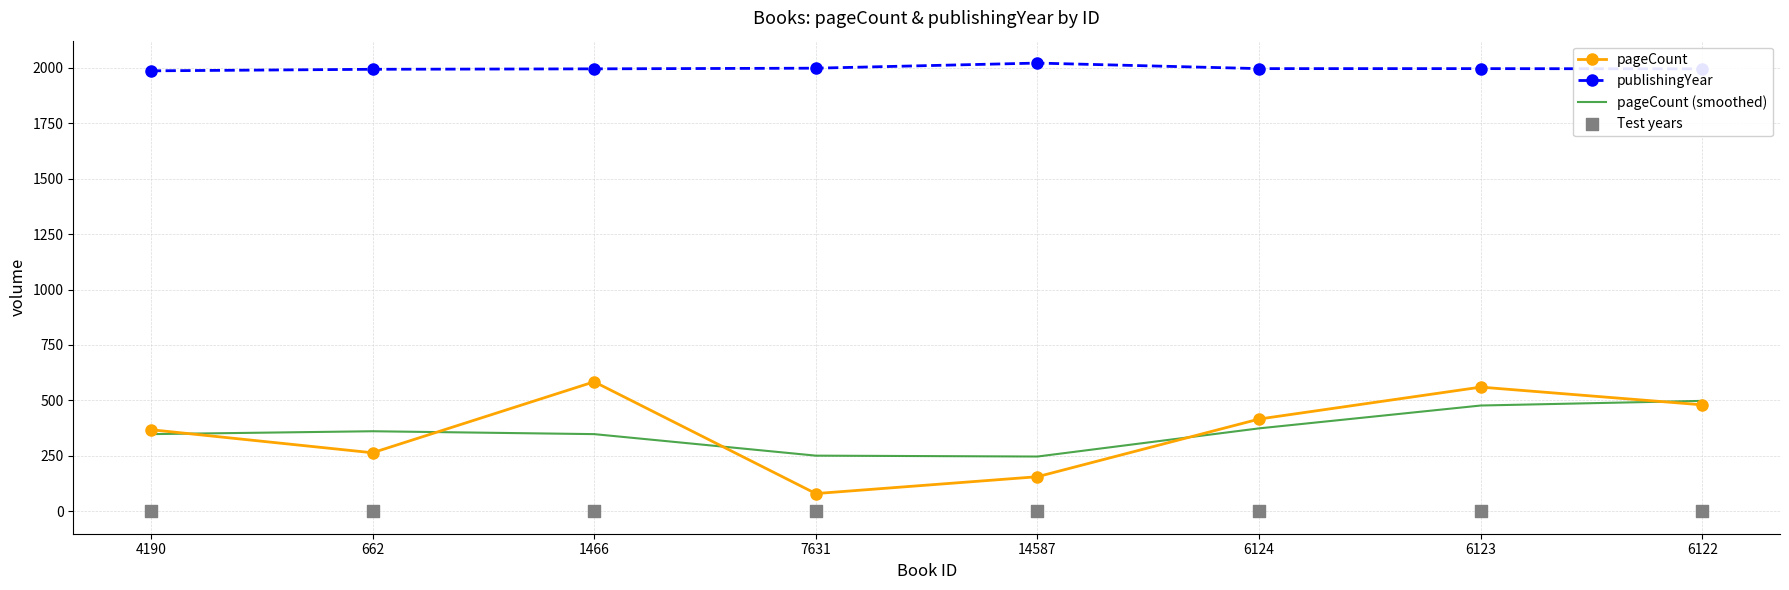

At how many categories does at least one series exceed 1107?

8